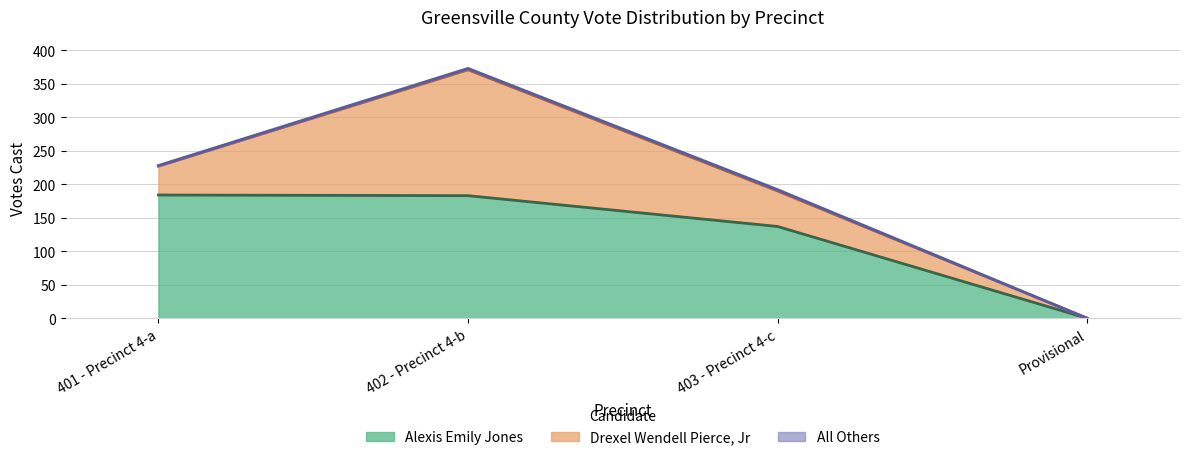

Read the Drexel Wendell Pierce, Jr value at 402 - Precinct 4-b.

188